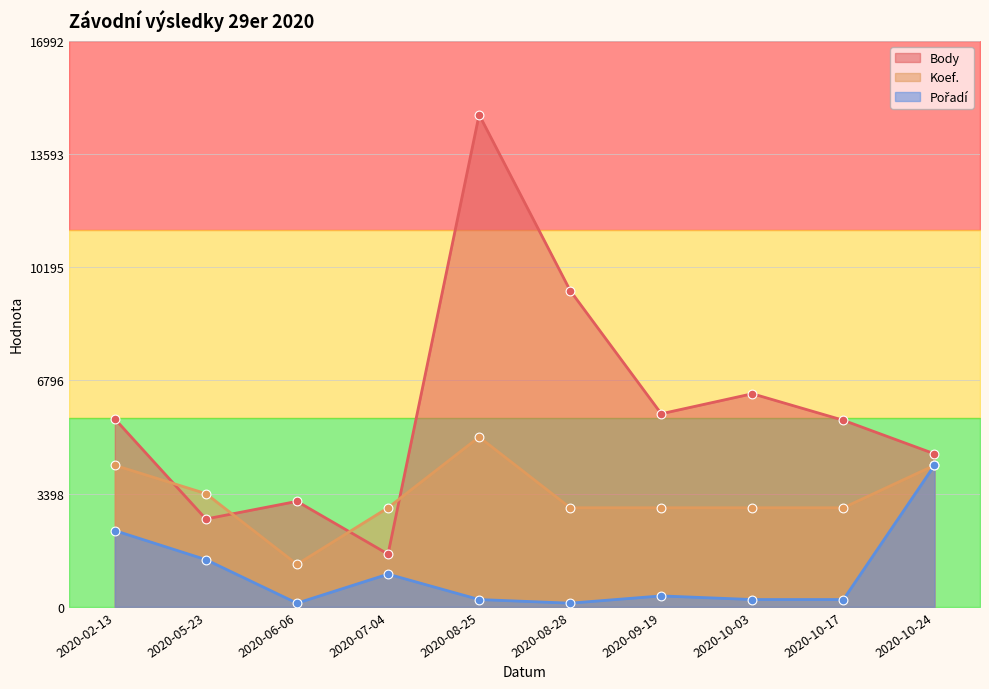

At which category is the sum across all series the highest?

2020-08-25